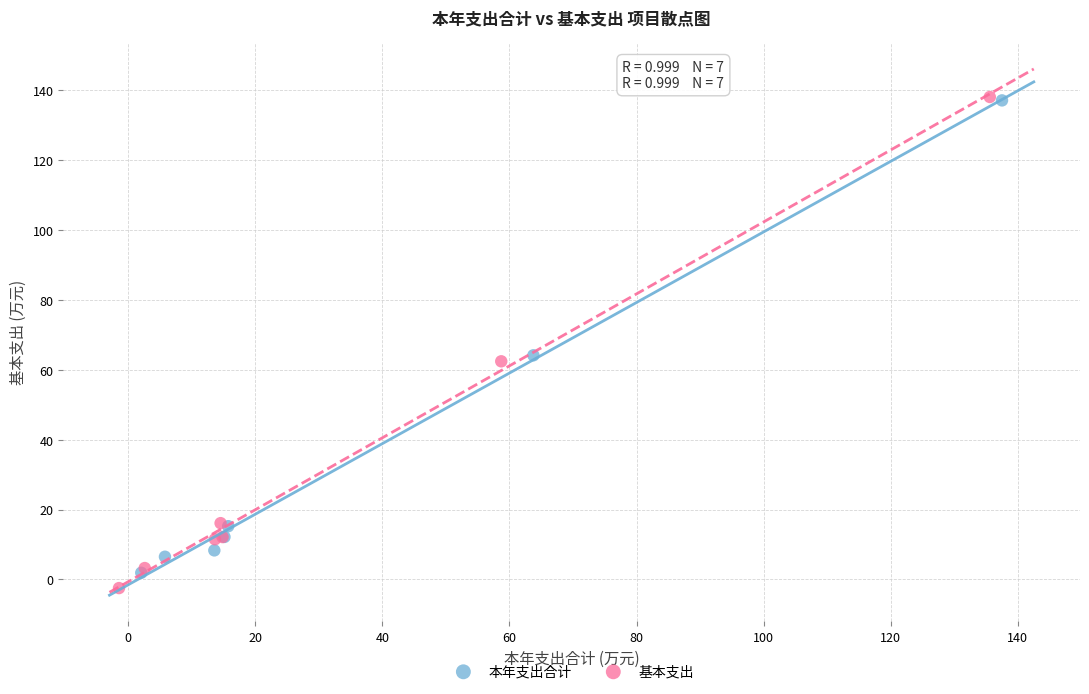

Which series has the widest spread of Y values?

基本支出